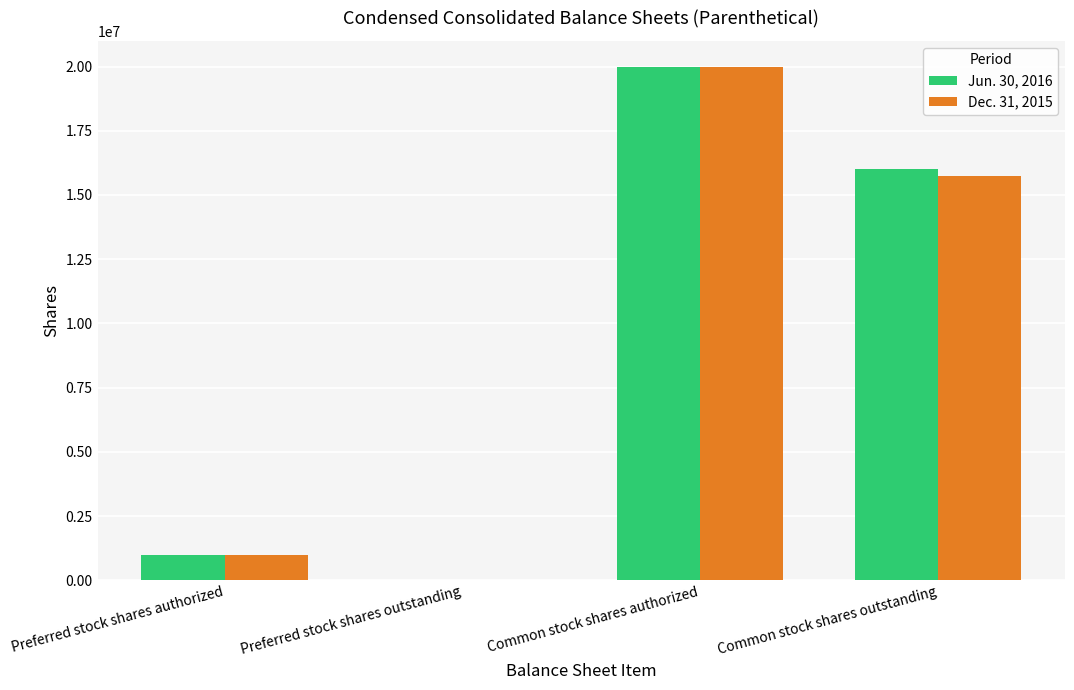

What are all the series names shown in the legend?

Jun. 30, 2016, Dec. 31, 2015